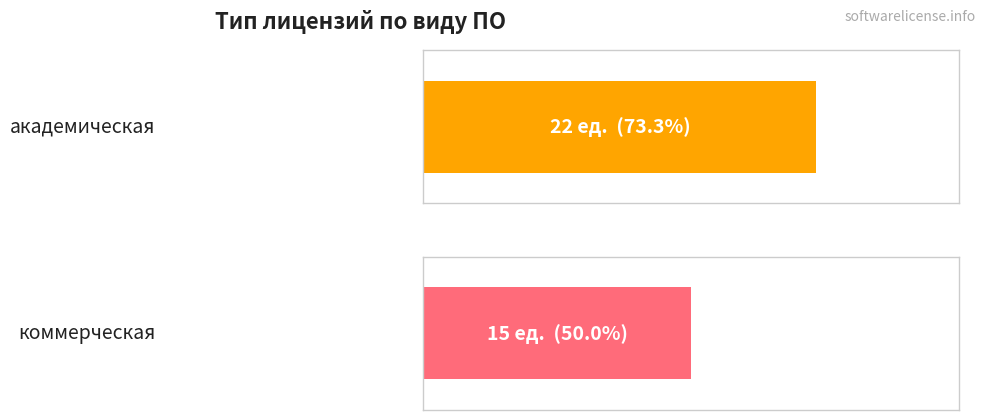

Does the chart contain stacked bars?

No